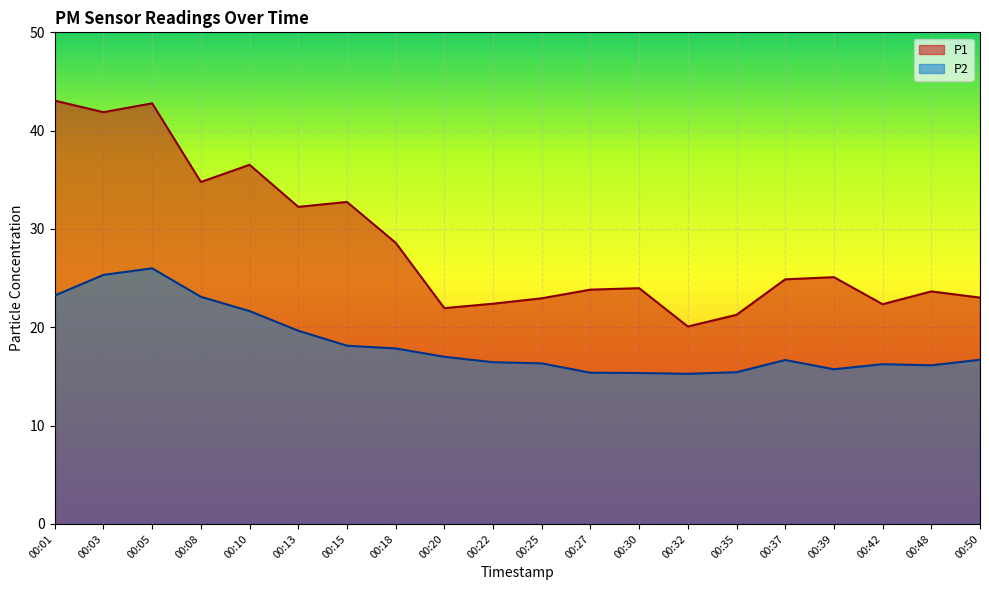

Where is the first local minimum for P2?

00:32